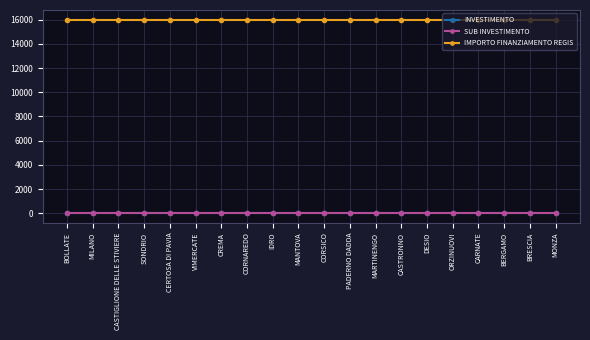

At which category is the sum across all series the highest?

BOLLATE